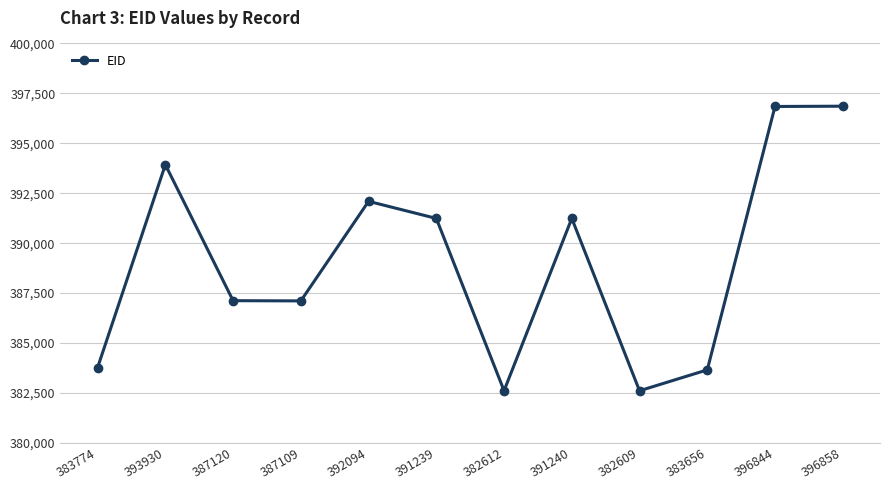

What is the ratio of the value at 391240 to the value at 393930?

1.0